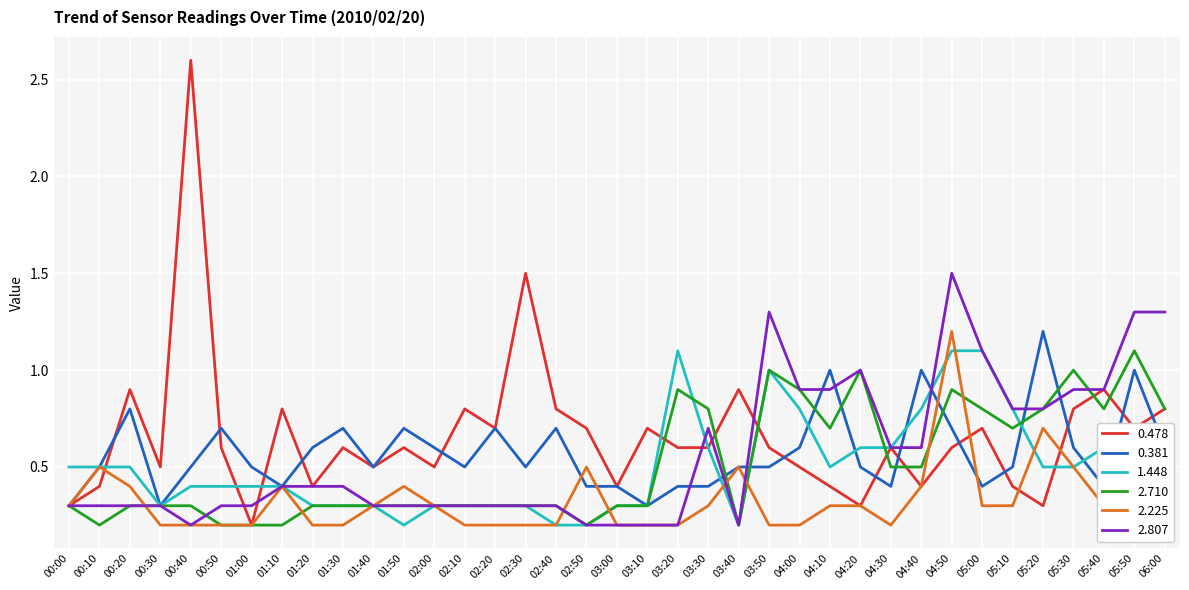

What is the difference between the maximum and second lowest values in the 0.478 series?

2.3